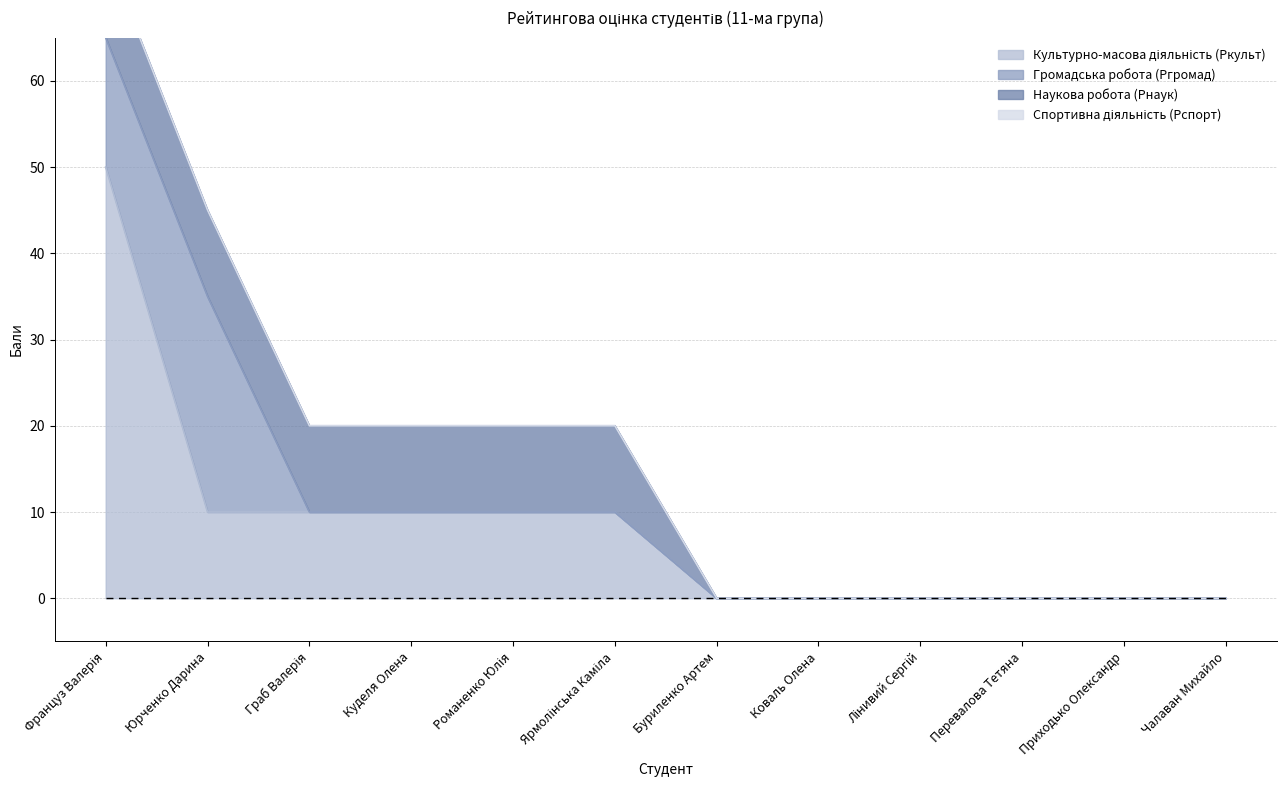

What are all the series names shown in the legend?

Культурно-масова діяльність (Ркульт), Громадська робота (Ргромад), Наукова робота (Рнаук), Спортивна діяльність (Рспорт)